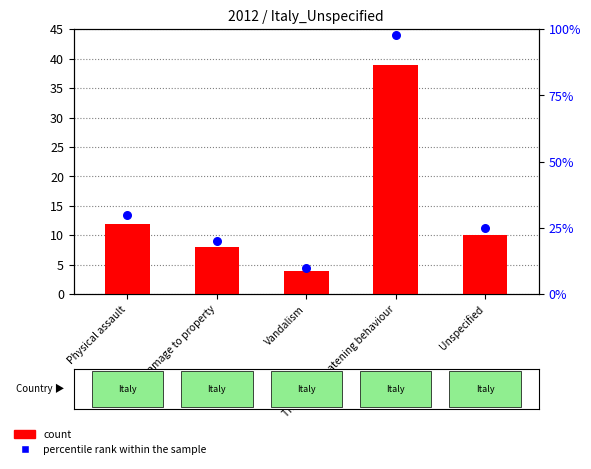

Is the value of percentile rank within the sample at Unspecified greater than the value of count at Vandalism?

Yes